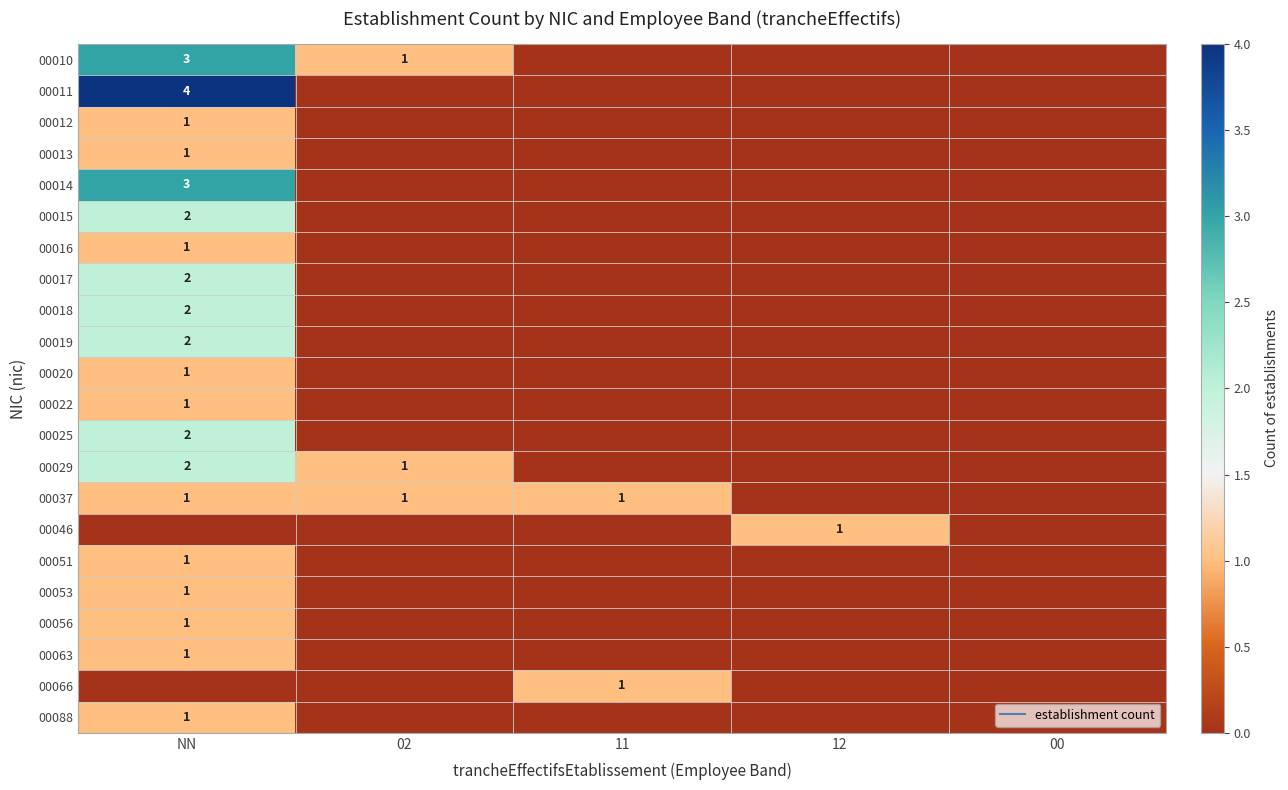

True or false: 00053 has a value of 0 at 12.

False